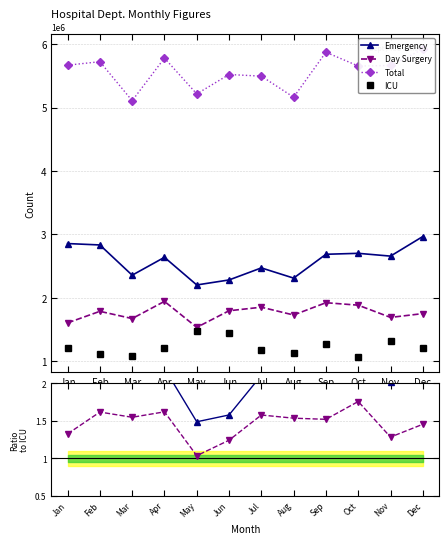

What is the minimum value shown in the chart?

1072000